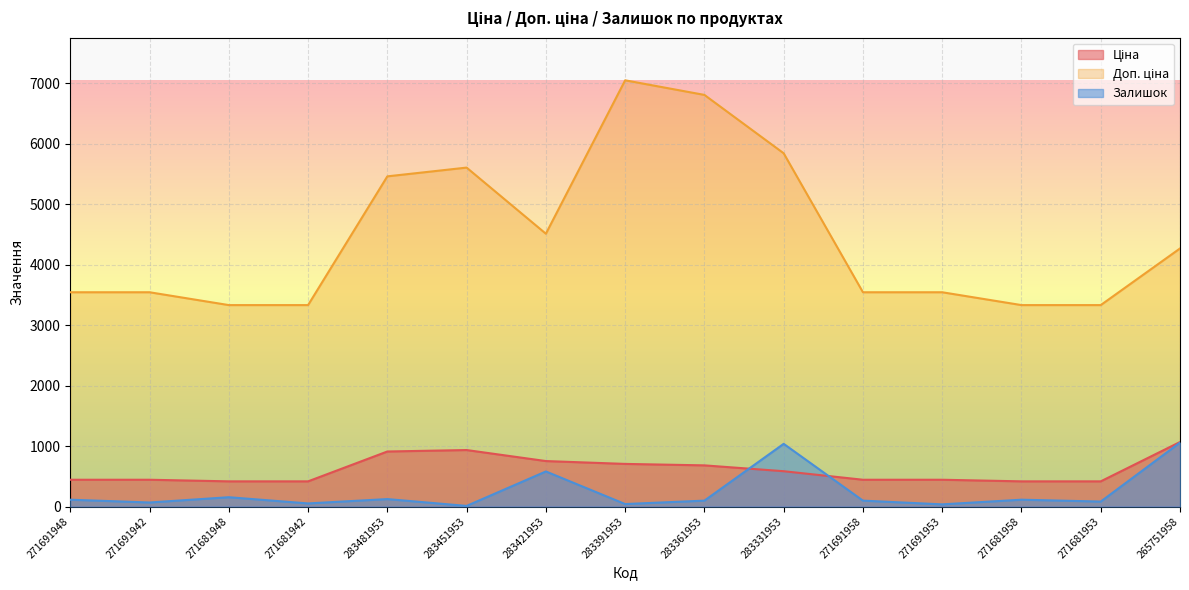

True or false: Ціна and Доп. ціна intersect in this chart.

False